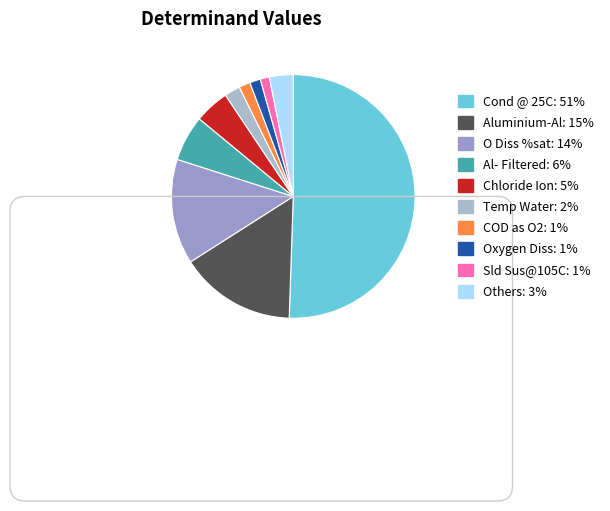

Count the number of slices in the pie.

10